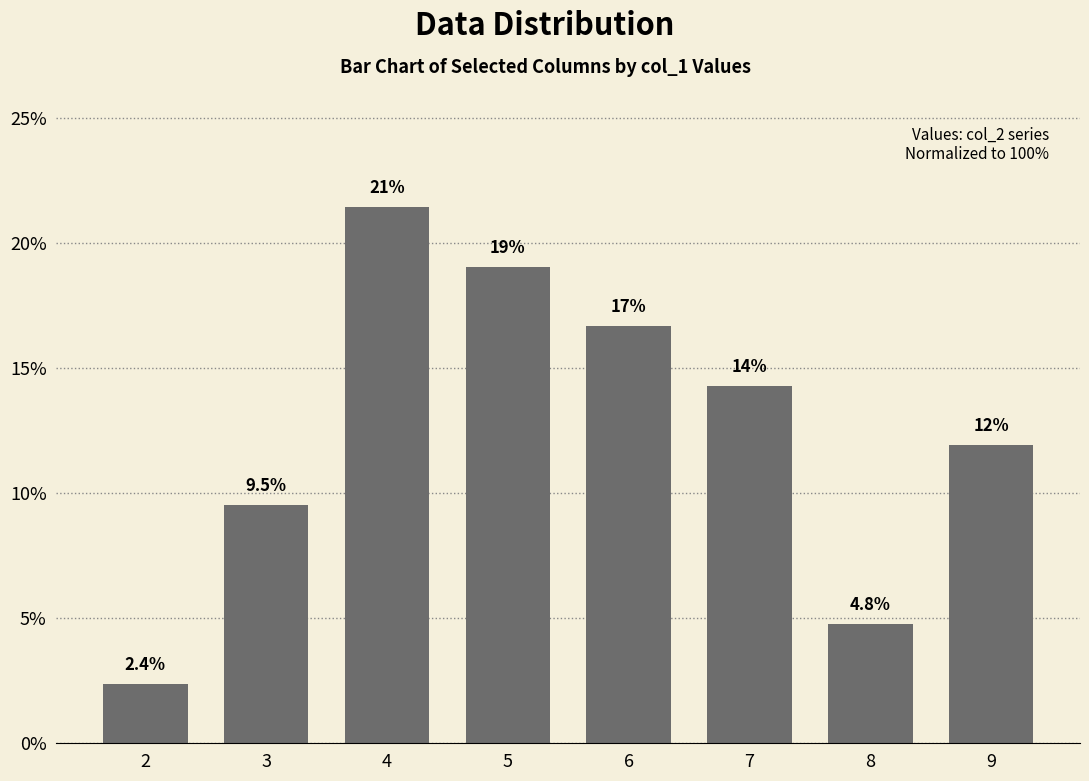

What is the maximum value shown in the chart?

21.4